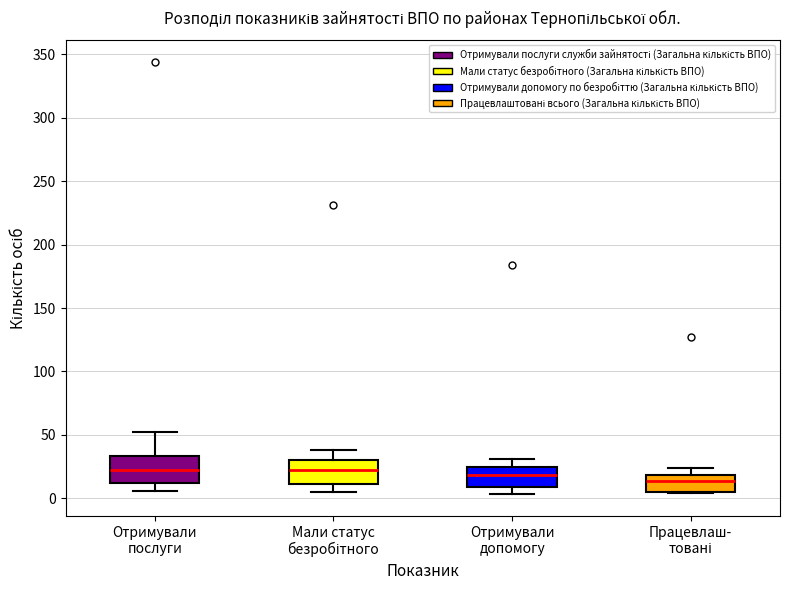

Reading left to right, transcribe this box plot: for each box, give where its median line is, the range the box spans, and where its two whiskers end, as read against the y-axis. The values are not printed on the chart, so give them approximately, as read against the axis.

Отримували послуги: median 20, box 10 to 35, whiskers 5 to 50
Мали статус безробітного: median 20, box 10 to 30, whiskers 5 to 40
Отримували допомогу: median 20, box 10 to 25, whiskers 5 to 30
Працевлаш- товані: median 15, box 5 to 20, whiskers 5 to 25